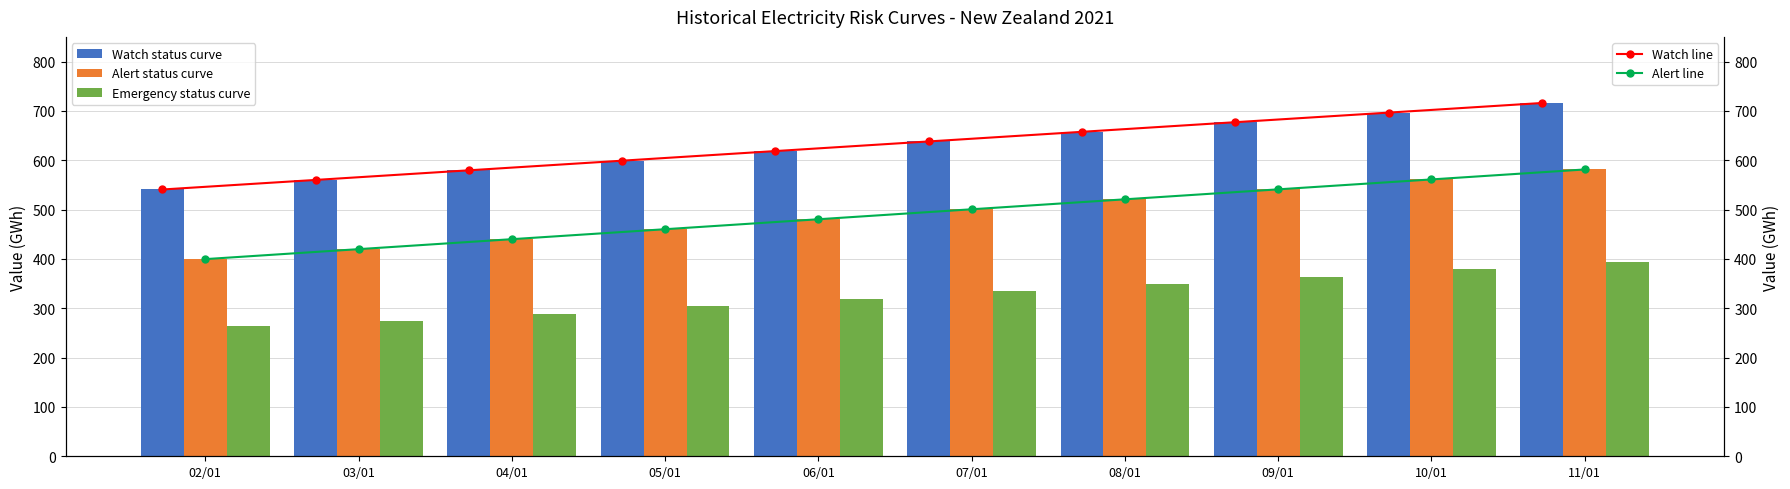

What is the sum of the Alert status curve values at 04/01 and 06/01?

920.4